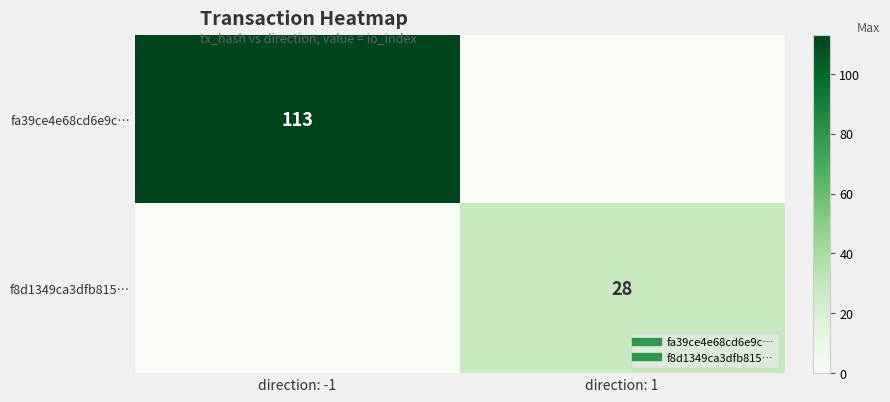

True or false: f8d1349ca3dfb815… has a value of 37 at direction: 1.

False